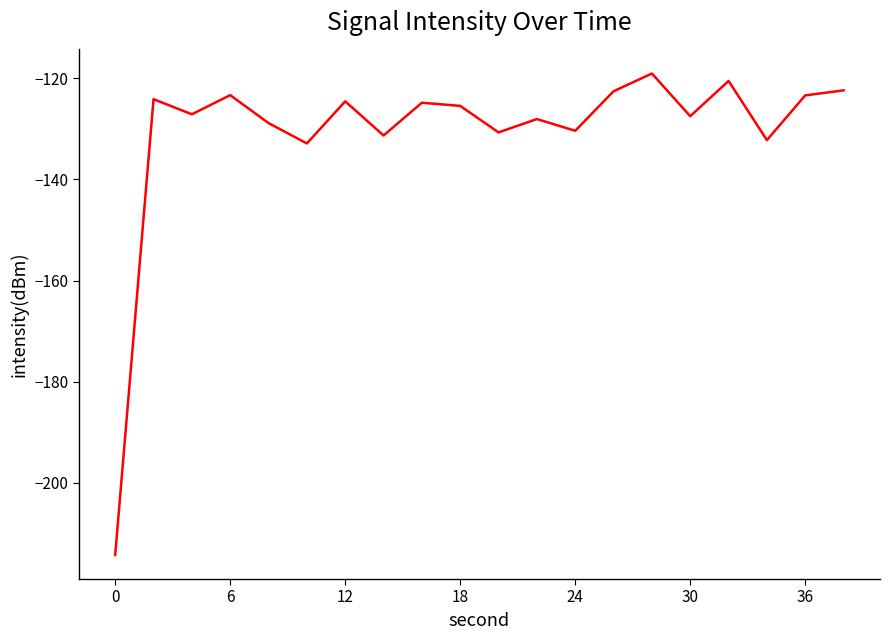

What is the greatest value displayed?

-119.1